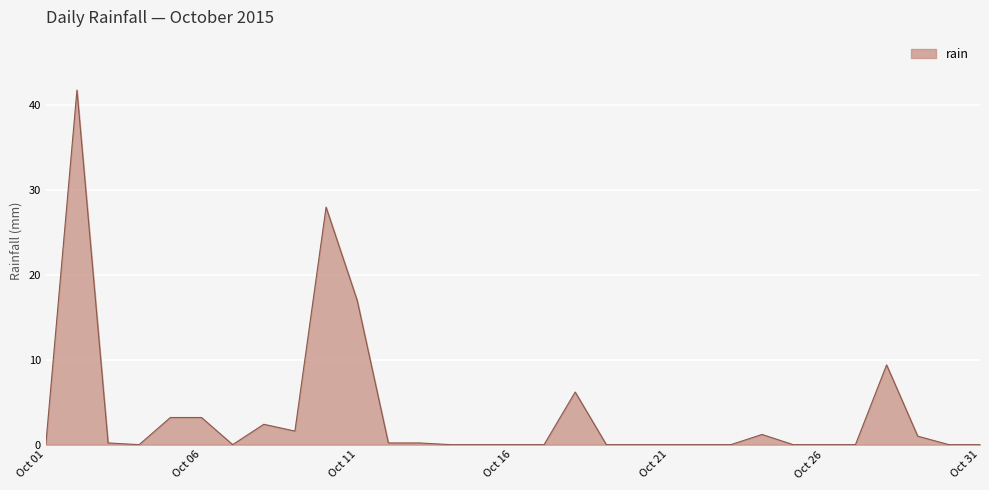

What is the maximum value shown in the chart?

41.8